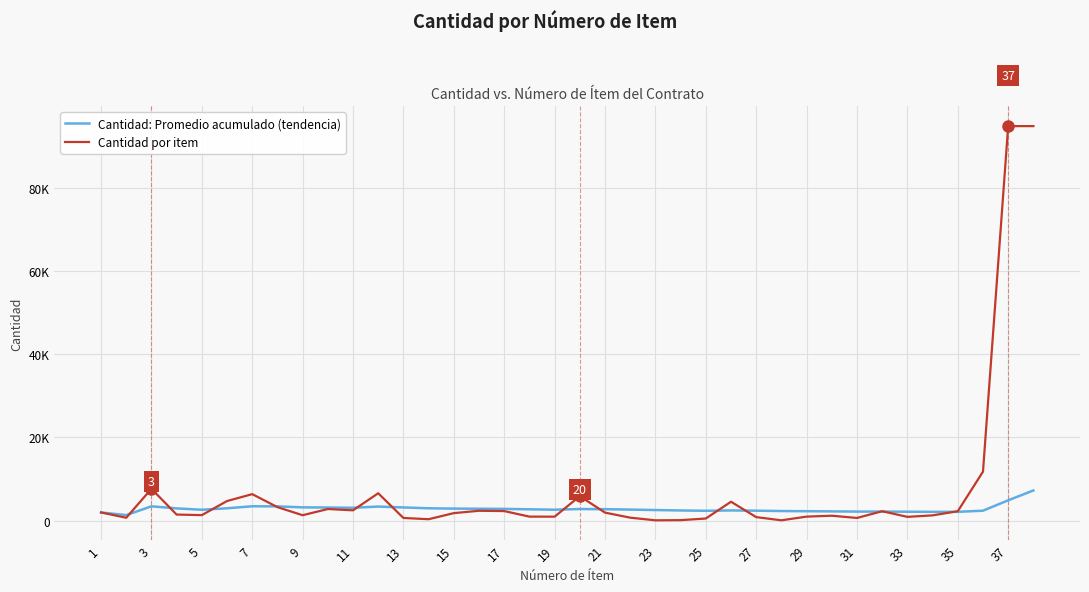

Which series has the widest spread of values?

Cantidad por item